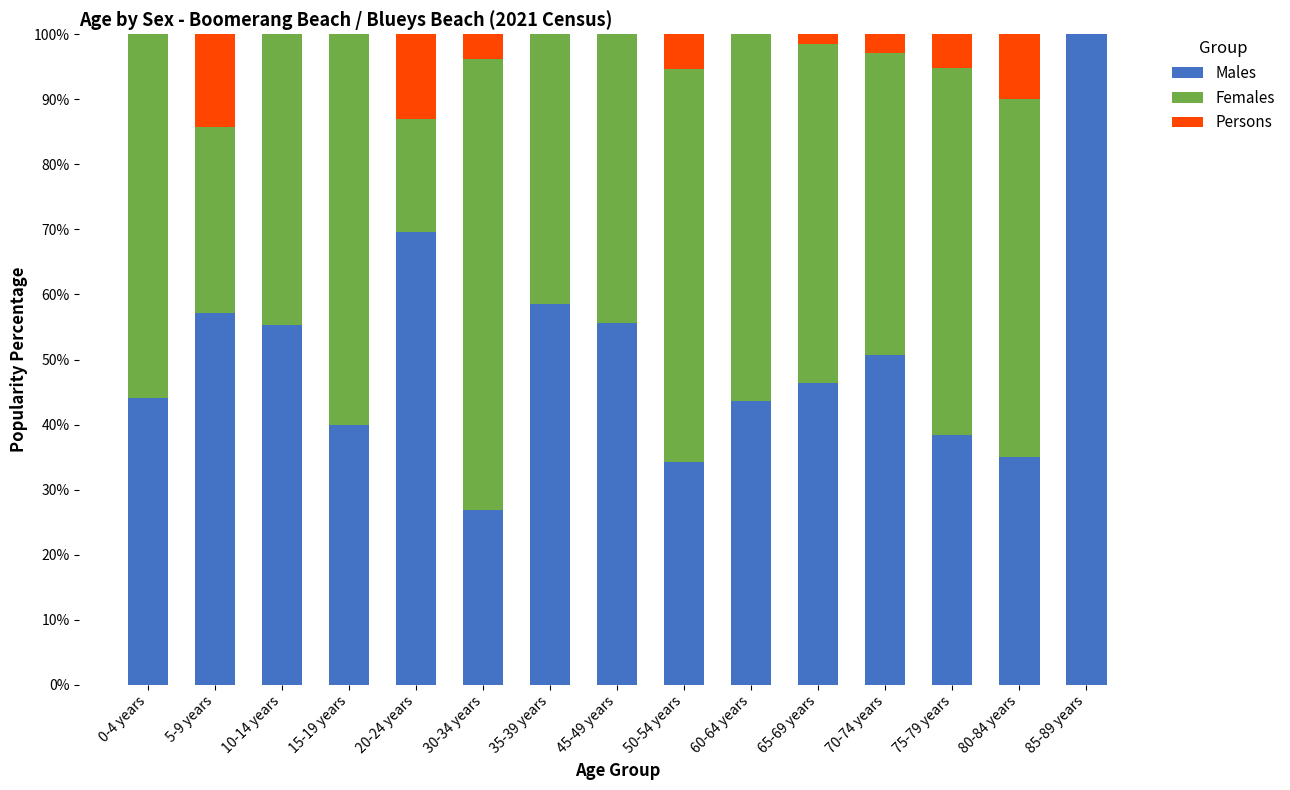

What is the total value across all series at 60-64 years?

100.0